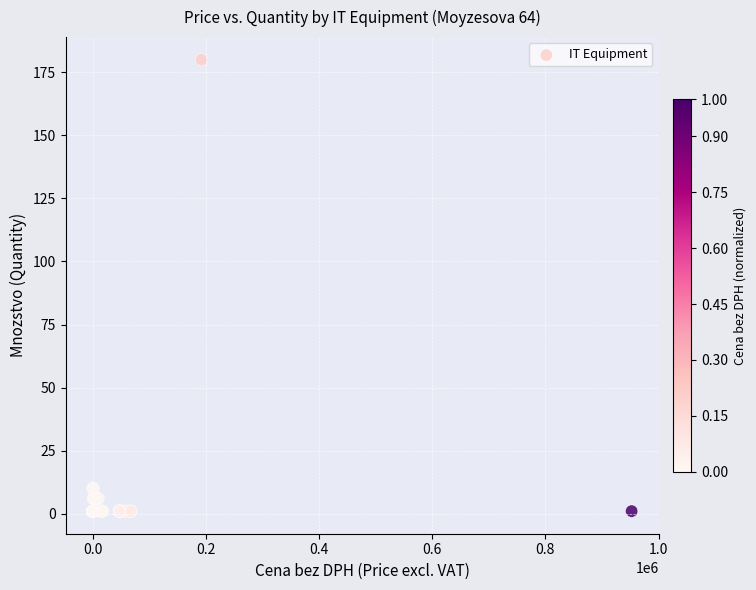

What Y value in the scatter plot is closest to 90?

10